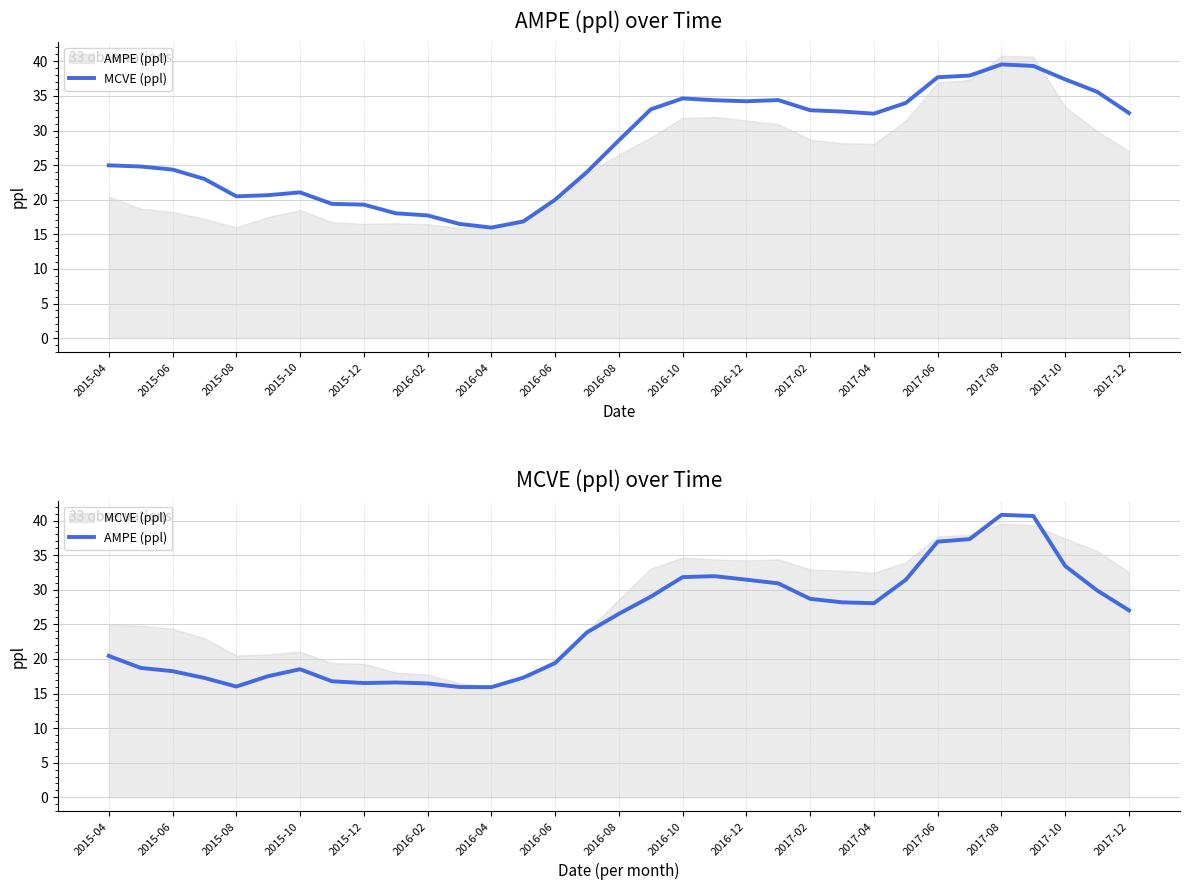

What is the difference between the maximum and minimum values in the AMPE (ppl) series?

24.9